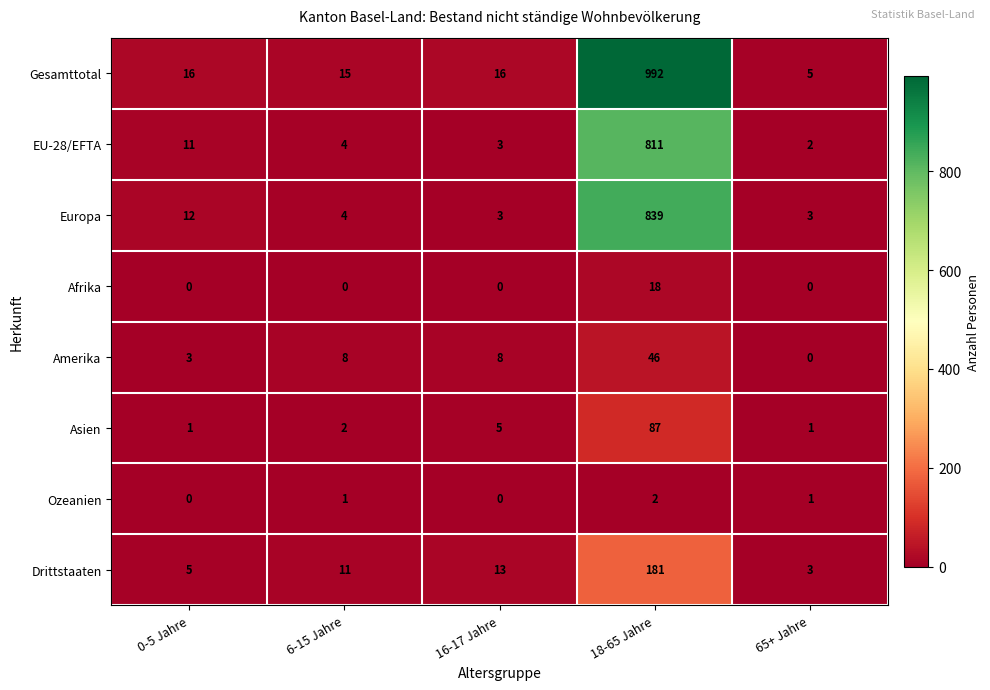

Read the Europa value at 65+ Jahre.

3